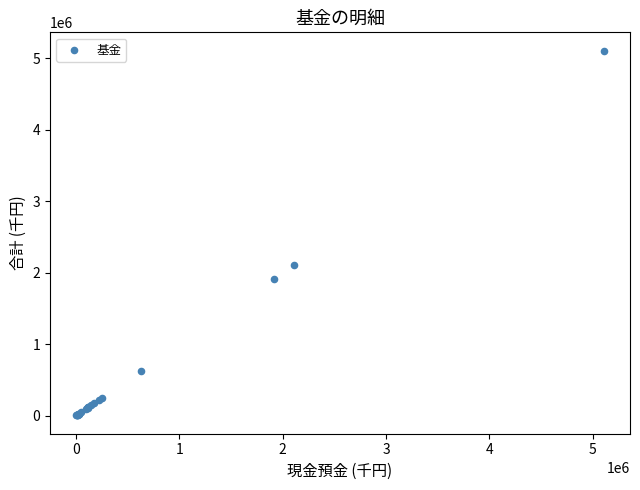

What Y value in the scatter plot is closest to 2554863?

2105479